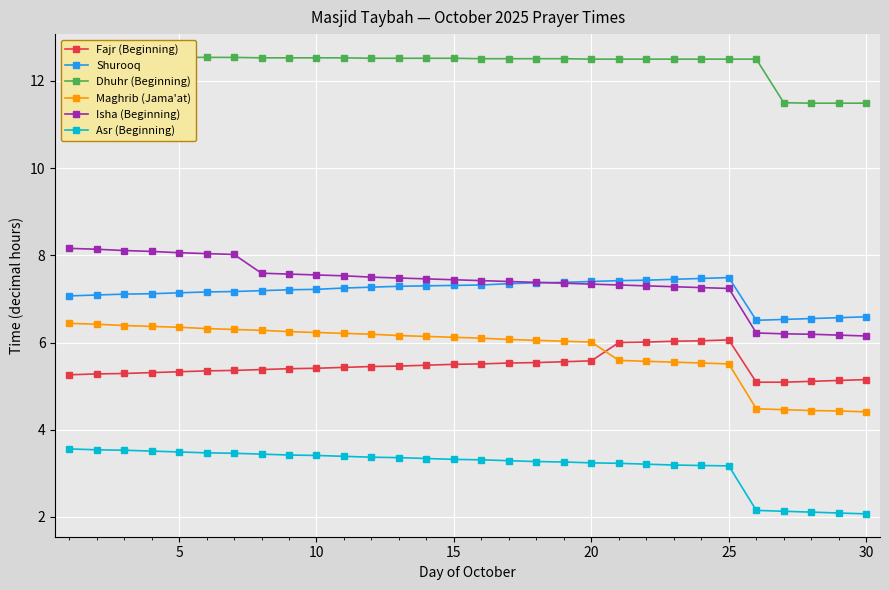

The Isha (Beginning) series shows 7.4 at 15. True or false?

True